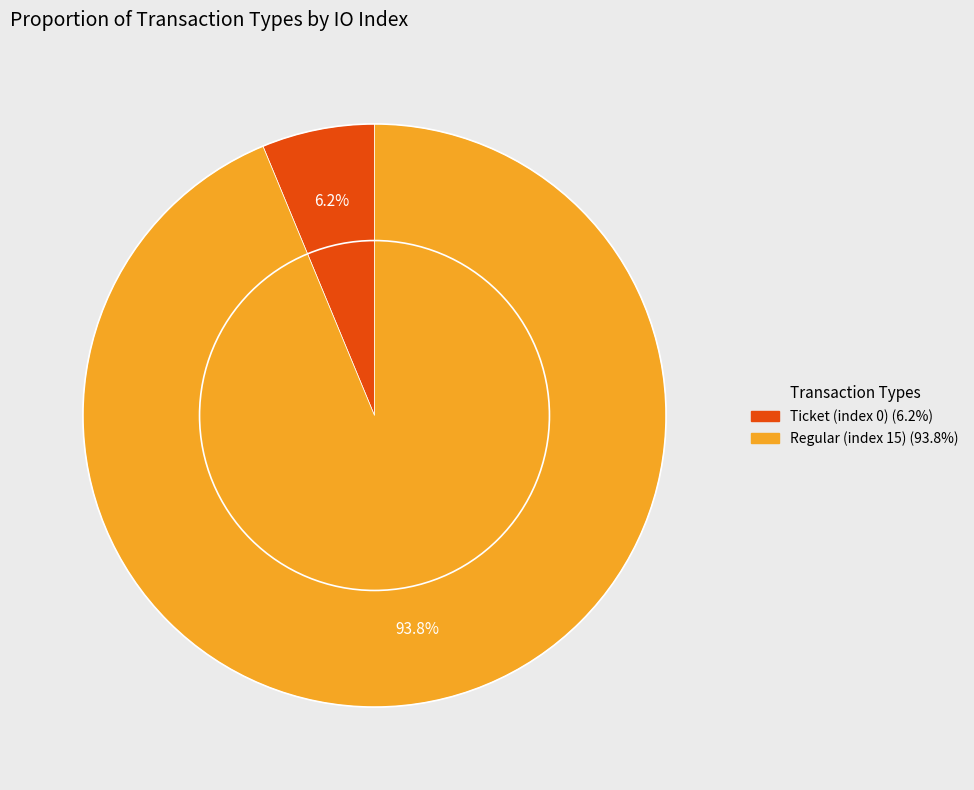

To the nearest percent, what is the average slice percentage?

50%